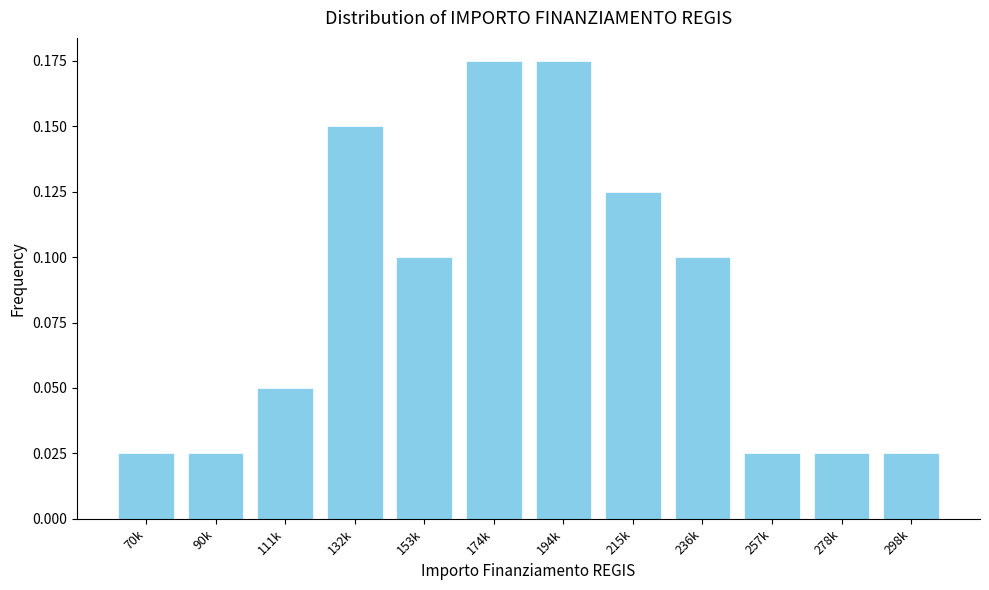

Between 236k and 298k, which is larger?

236k